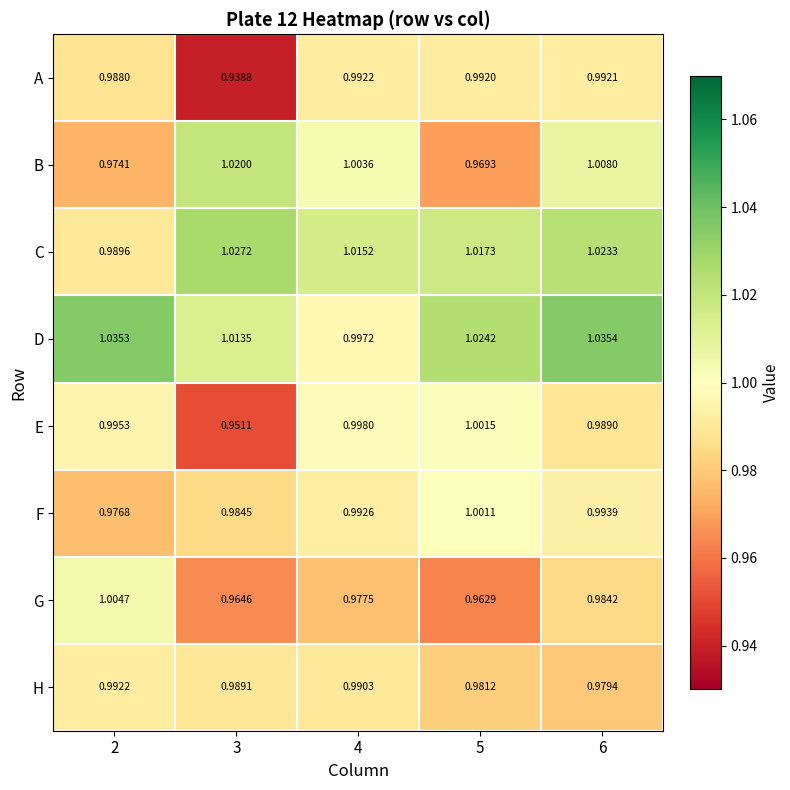

Which series has the largest total across all categories?

D